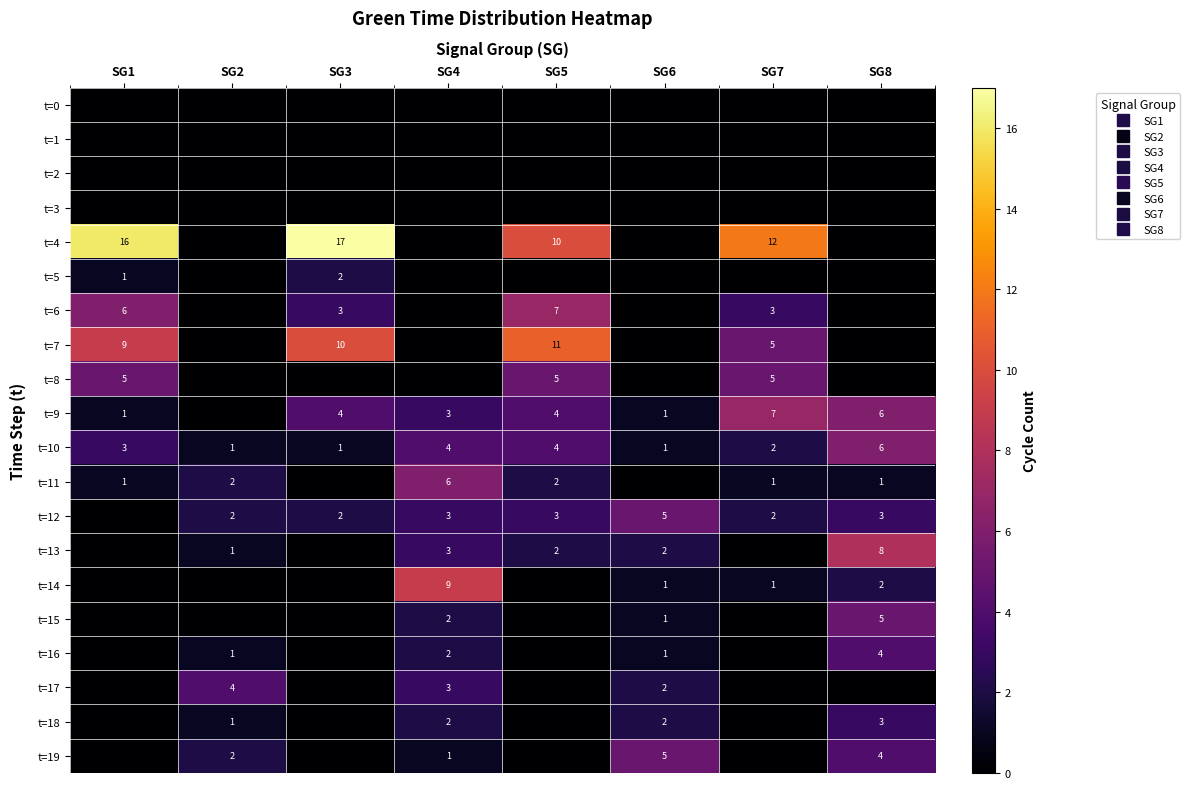

At which category is the sum across all series the highest?

SG5